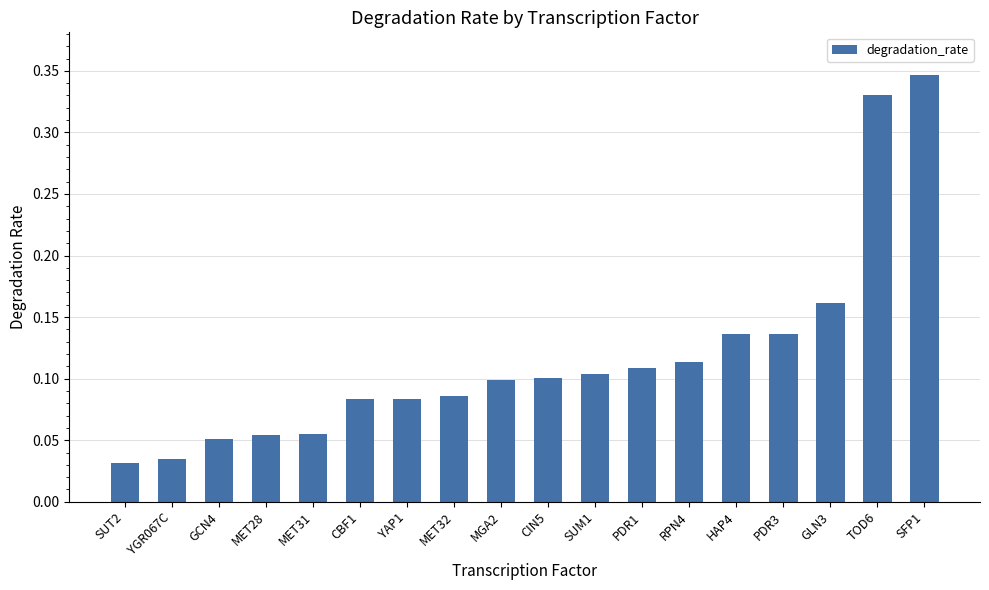

The chart shows a value of 0.1 at MGA2. True or false?

True